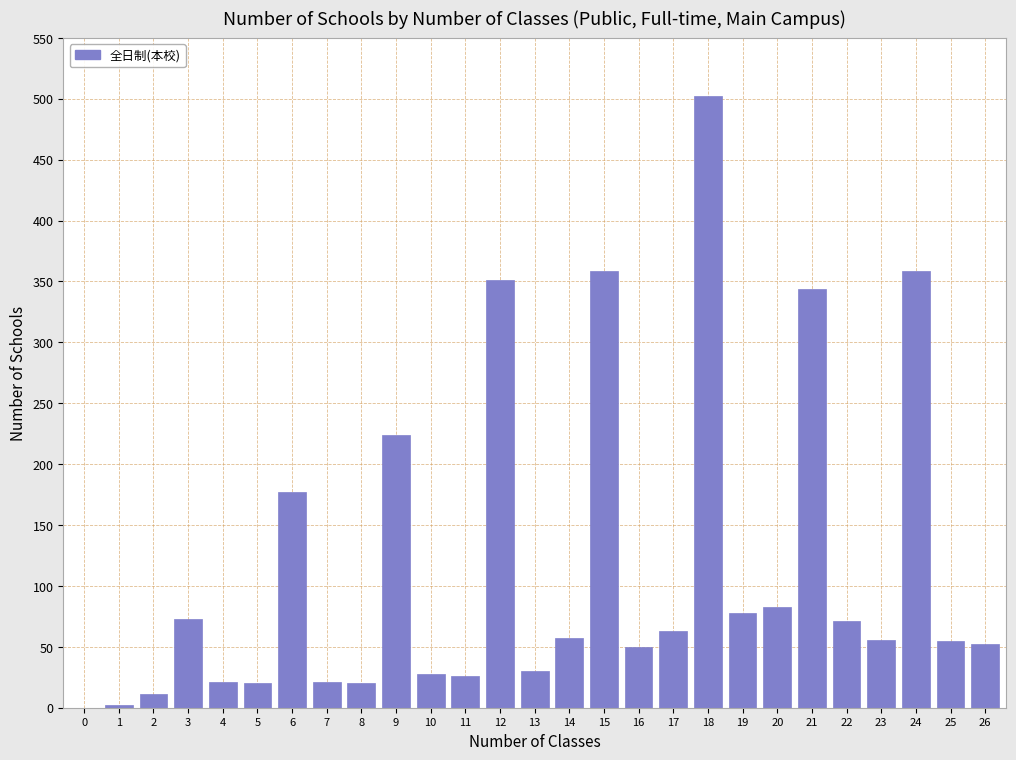

What is the change in value from 3 to 25?

-18